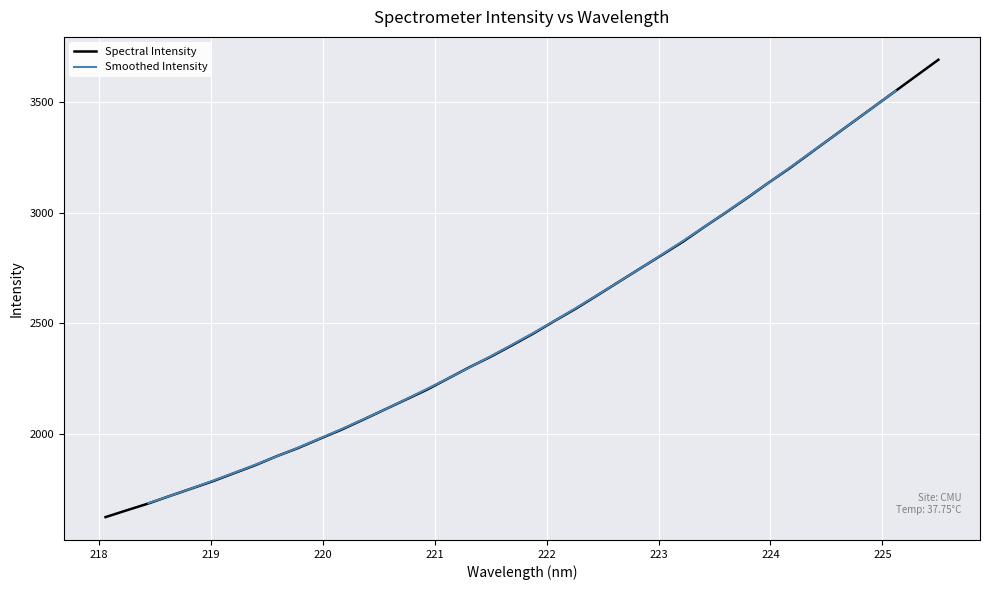

What is the maximum value for Spectral Intensity?

3690.0